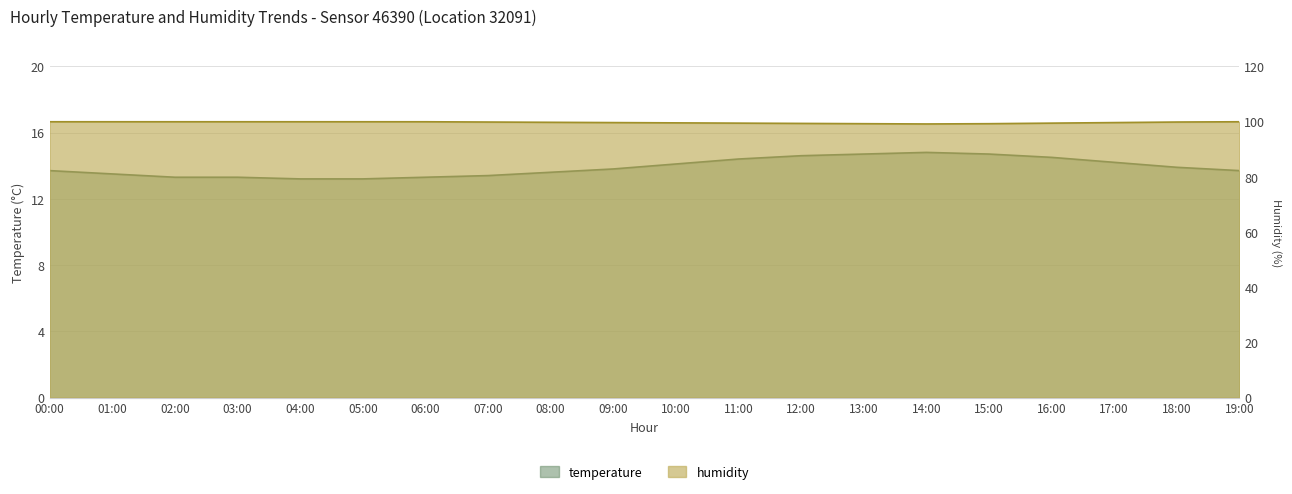

Reading left to right, transcribe all the data shown in this chart.

temperature: 13.7	13.5	13.3	13.3	13.2	13.2	13.3	13.4	13.6	13.8	14.1	14.4	14.6	14.7	14.8	14.7	14.5	14.2	13.9	13.7
humidity: 99.9	99.9	99.9	99.9	99.9	99.9	99.9	99.8	99.7	99.6	99.5	99.4	99.3	99.2	99.1	99.2	99.4	99.6	99.8	99.9